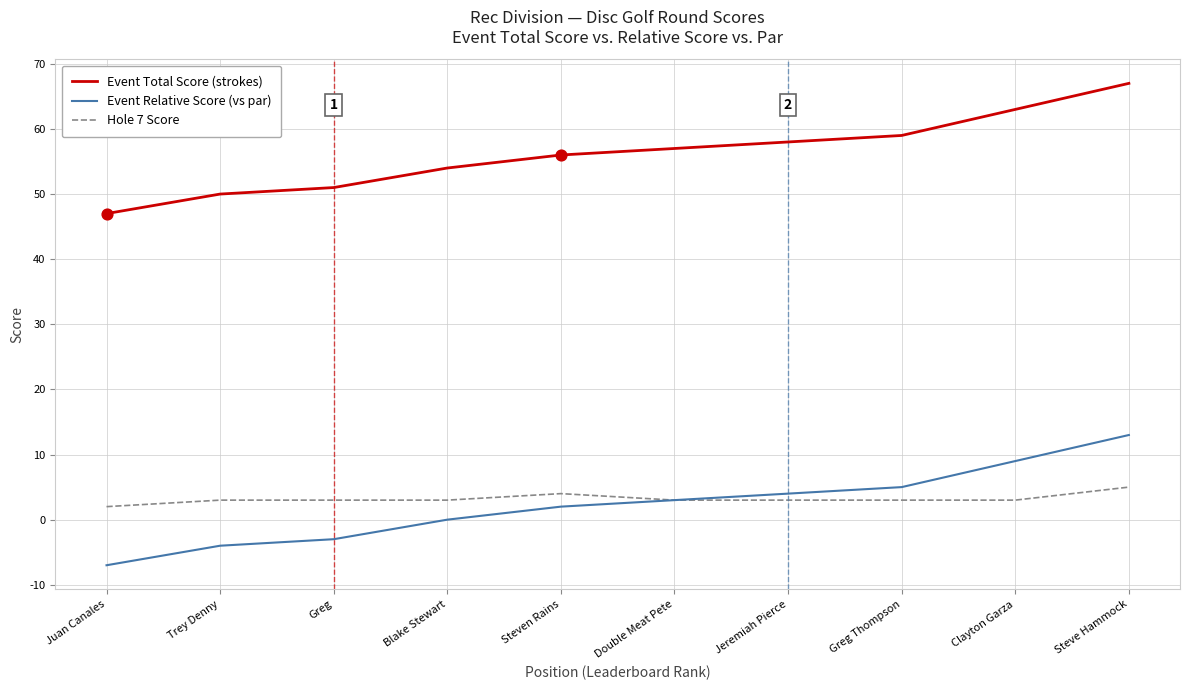

Which series has the largest total across all categories?

Event Total Score (strokes)